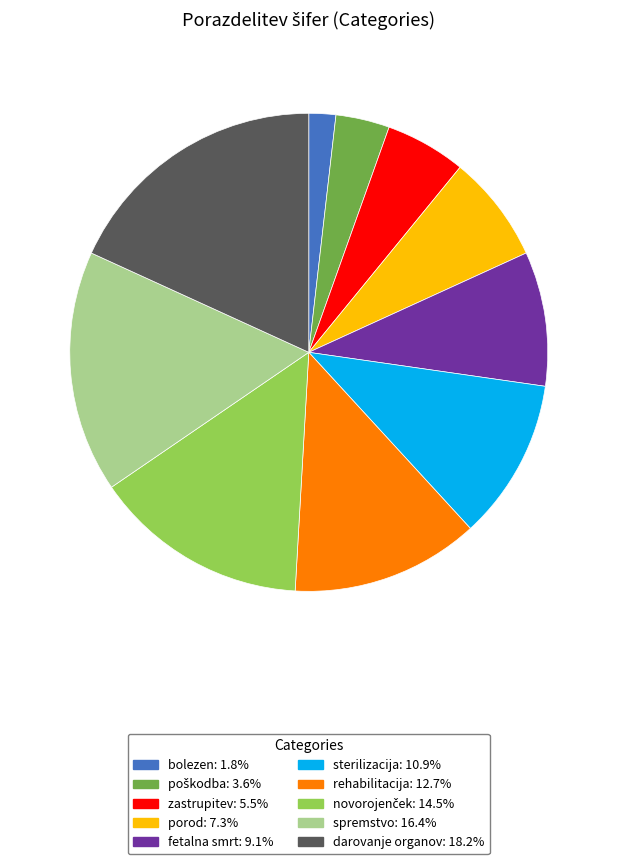

Approximately how many times larger is the value at fetalna smrt compared to spremstvo?

0.6